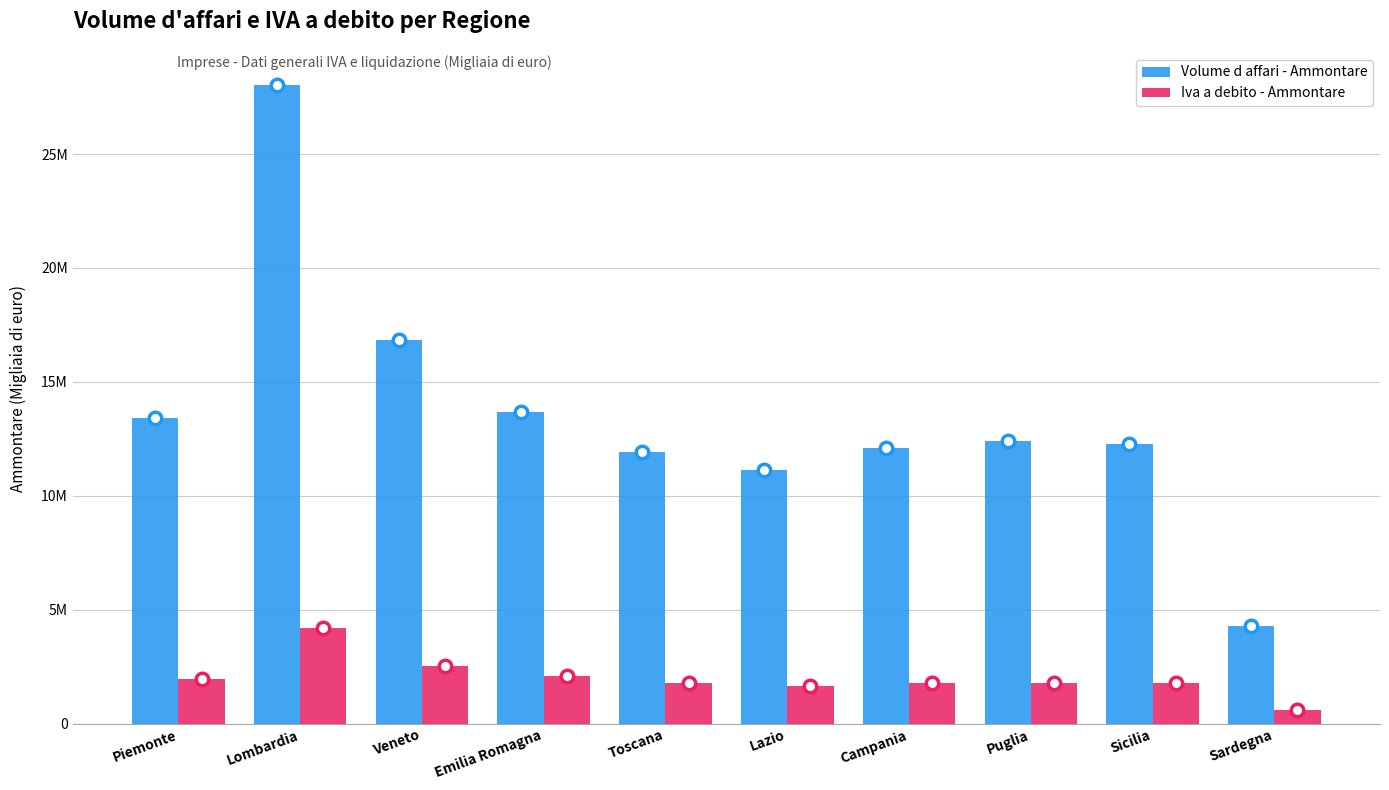

Reading right to left, list all the values displayed in this chart.

Volume d affari - Ammontare: 4278051	12264891	12385249	12077582	11147194	11942163	13661380	16844403	28033305	13415723
Iva a debito - Ammontare: 616327	1801026	1789835	1800017	1658092	1796524	2072494	2529430	4193952	1971936